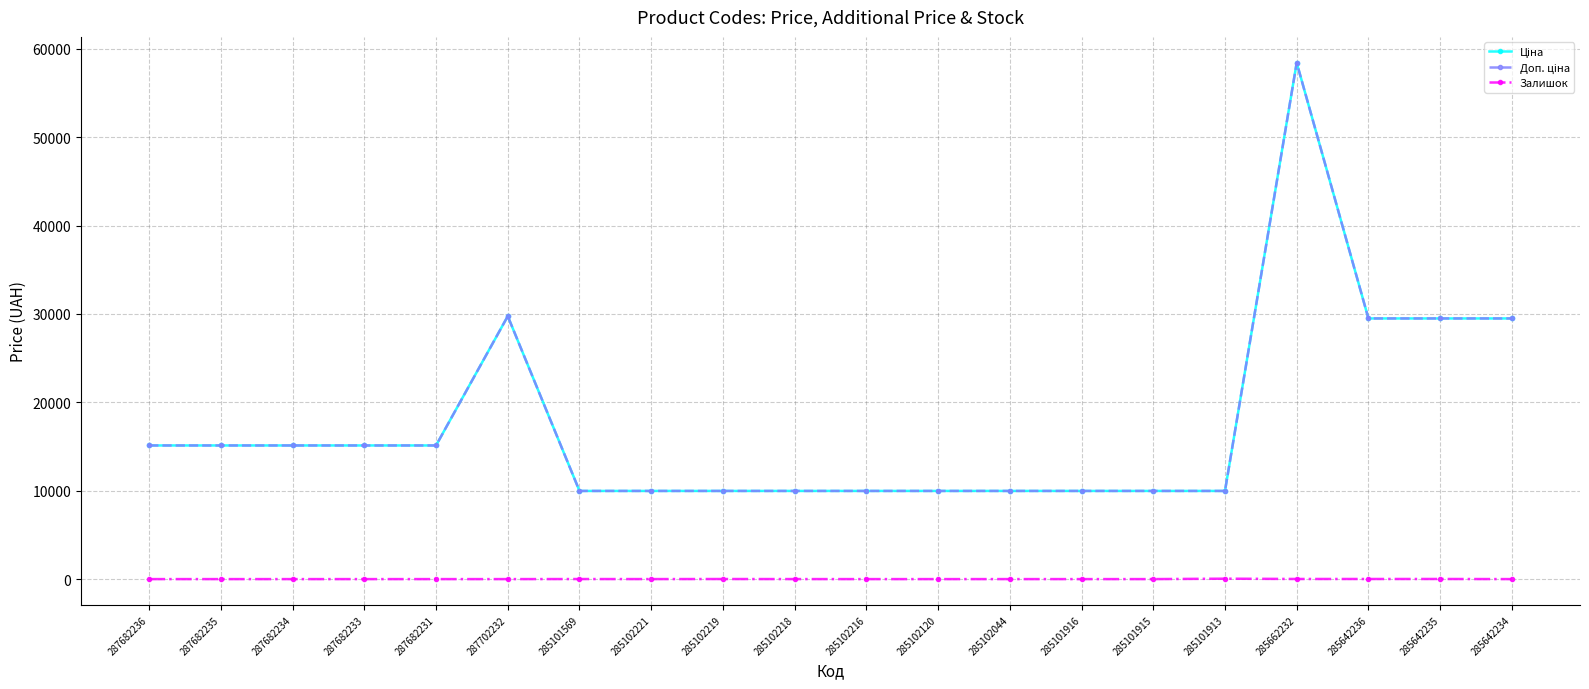

Does the chart have visible grid lines?

Yes